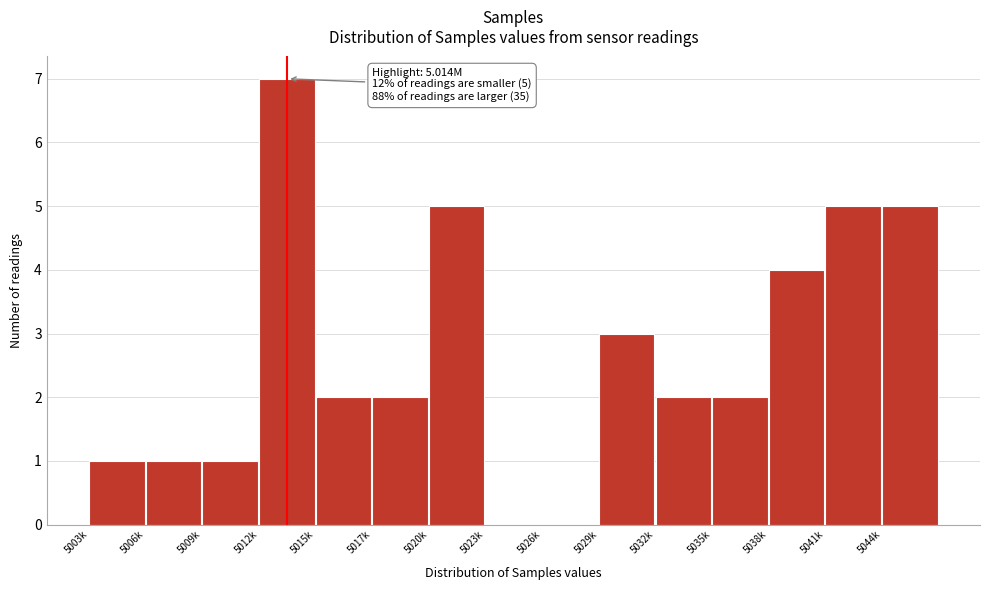

Reading left to right, extract all data points from this chart.

5003k=1	5006k=1	5009k=1	5012k=7	5015k=2	5017k=2	5020k=5	5023k=0	5026k=0	5029k=3	5032k=2	5035k=2	5038k=4	5041k=5	5044k=5